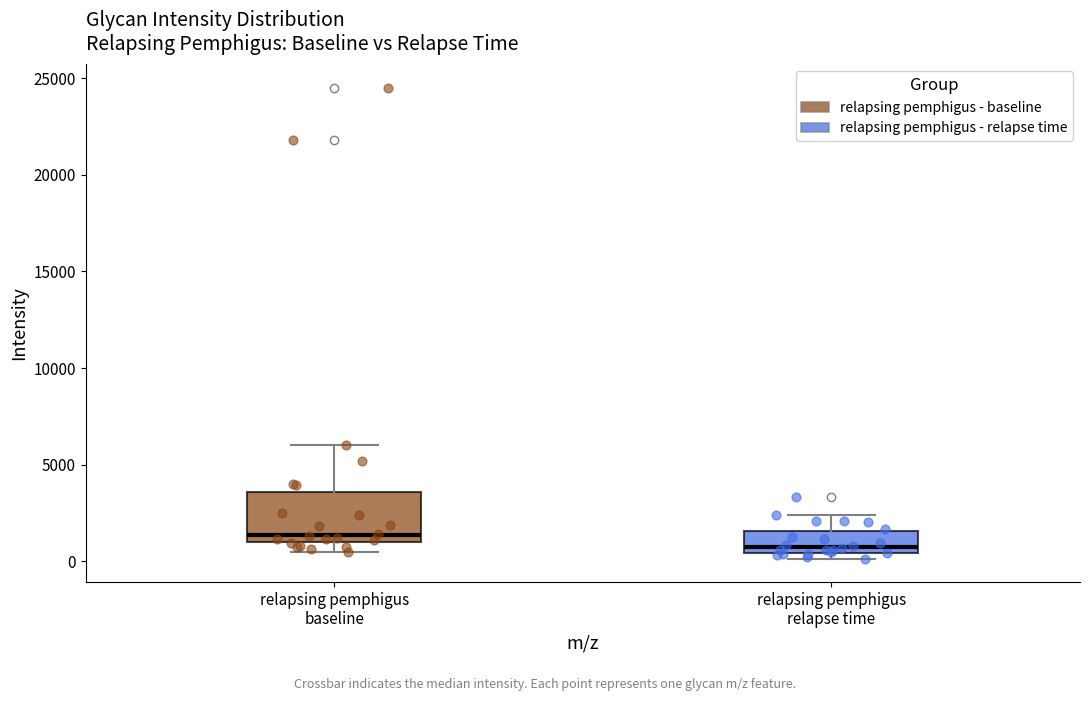

Reading left to right, read every box against the y-axis: the position of its median line, the range the box covers, and the ends of its whiskers. The values are not printed on the chart, so give them approximately, as read against the axis.

relapsing pemphigus baseline: median 1500, box 1000 to 3500, whiskers 500 to 6000
relapsing pemphigus relapse time: median 500 (just above the box's lower edge), box 500 to 1500, whiskers 0 to 2500